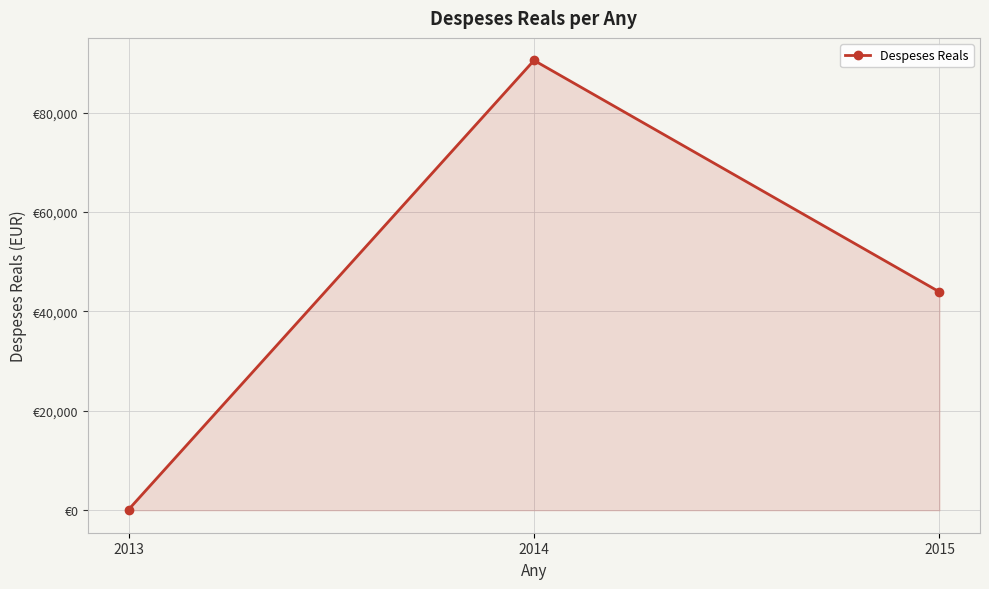

Is this an area chart (filled region under the line)?

Yes